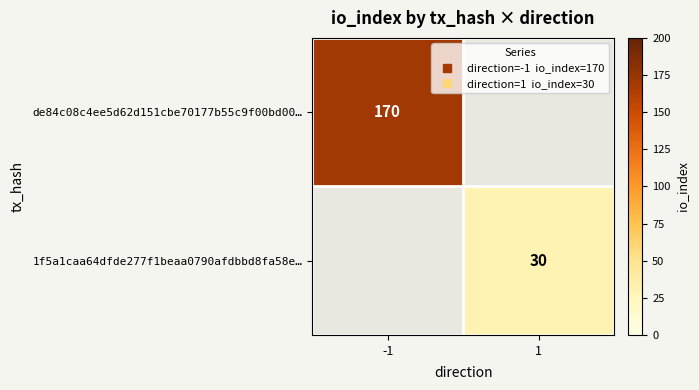

The value of de84c08c4ee5d62d151cbe70177b55c9f00bd00… at -1 is 170.0. True or false?

True